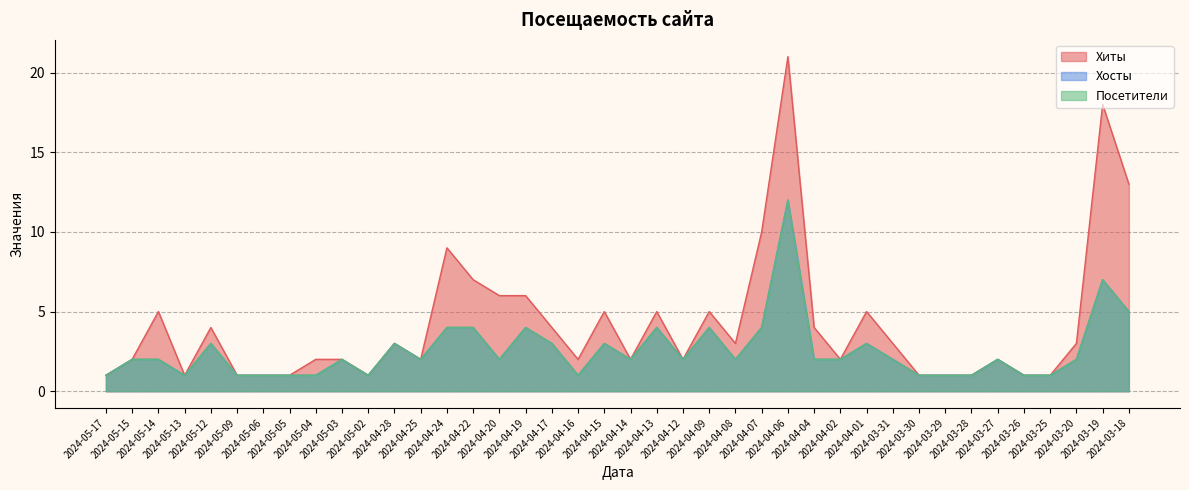

Reading left to right, list all the values displayed in this chart.

Хиты: 2024-05-17=1	2024-05-15=2	2024-05-14=5	2024-05-13=1	2024-05-12=4	2024-05-09=1	2024-05-06=1	2024-05-05=1	2024-05-04=2	2024-05-03=2	2024-05-02=1	2024-04-28=3	2024-04-25=2	2024-04-24=9	2024-04-22=7	2024-04-20=6	2024-04-19=6	2024-04-17=4	2024-04-16=2	2024-04-15=5	2024-04-14=2	2024-04-13=5	2024-04-12=2	2024-04-09=5	2024-04-08=3	2024-04-07=10	2024-04-06=21	2024-04-04=4	2024-04-02=2	2024-04-01=5	2024-03-31=3	2024-03-30=1	2024-03-29=1	2024-03-28=1	2024-03-27=2	2024-03-26=1	2024-03-25=1	2024-03-20=3	2024-03-19=18	2024-03-18=13
Хосты: 2024-05-17=1	2024-05-15=2	2024-05-14=2	2024-05-13=1	2024-05-12=3	2024-05-09=1	2024-05-06=1	2024-05-05=1	2024-05-04=1	2024-05-03=2	2024-05-02=1	2024-04-28=3	2024-04-25=2	2024-04-24=4	2024-04-22=4	2024-04-20=2	2024-04-19=4	2024-04-17=3	2024-04-16=1	2024-04-15=3	2024-04-14=2	2024-04-13=4	2024-04-12=2	2024-04-09=4	2024-04-08=2	2024-04-07=4	2024-04-06=12	2024-04-04=2	2024-04-02=2	2024-04-01=3	2024-03-31=2	2024-03-30=1	2024-03-29=1	2024-03-28=1	2024-03-27=2	2024-03-26=1	2024-03-25=1	2024-03-20=2	2024-03-19=7	2024-03-18=5
Посетители: 2024-05-17=1	2024-05-15=2	2024-05-14=2	2024-05-13=1	2024-05-12=3	2024-05-09=1	2024-05-06=1	2024-05-05=1	2024-05-04=1	2024-05-03=2	2024-05-02=1	2024-04-28=3	2024-04-25=2	2024-04-24=4	2024-04-22=4	2024-04-20=2	2024-04-19=4	2024-04-17=3	2024-04-16=1	2024-04-15=3	2024-04-14=2	2024-04-13=4	2024-04-12=2	2024-04-09=4	2024-04-08=2	2024-04-07=4	2024-04-06=12	2024-04-04=2	2024-04-02=2	2024-04-01=3	2024-03-31=2	2024-03-30=1	2024-03-29=1	2024-03-28=1	2024-03-27=2	2024-03-26=1	2024-03-25=1	2024-03-20=2	2024-03-19=7	2024-03-18=5